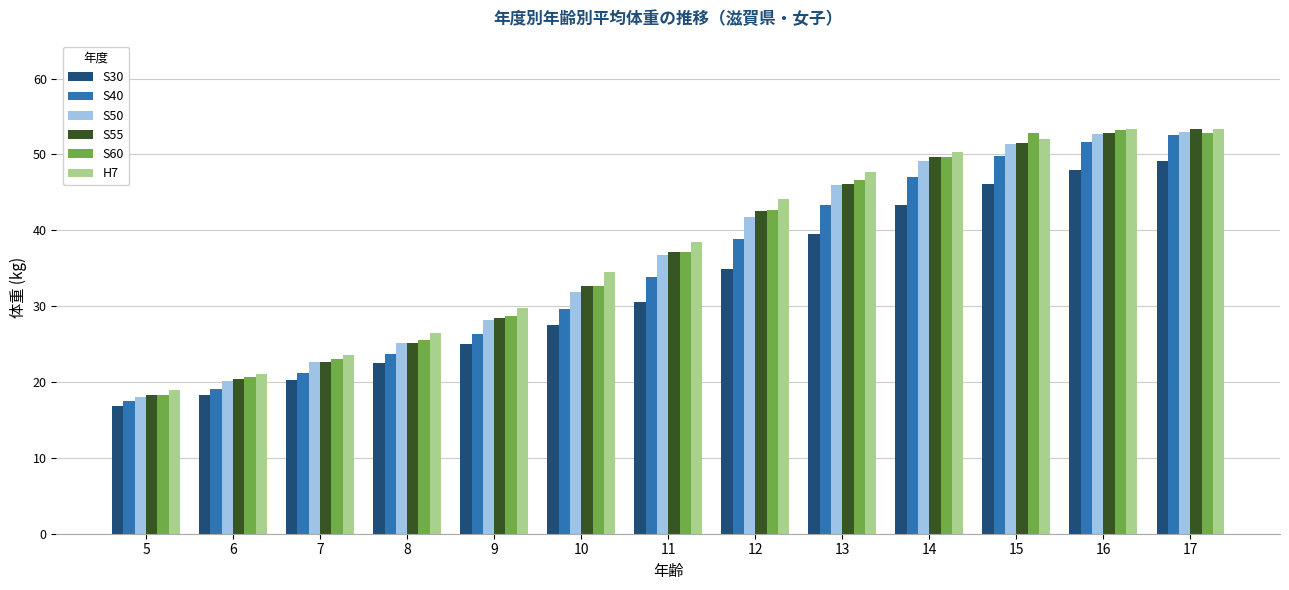

Is the value of S50 at 11 greater than the value of H7 at 12?

No